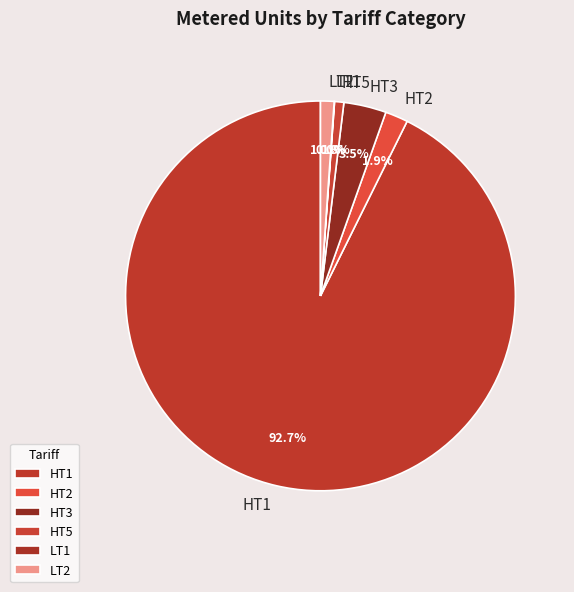

What is the ratio of the value at HT2 to the value at LT2?

1.7